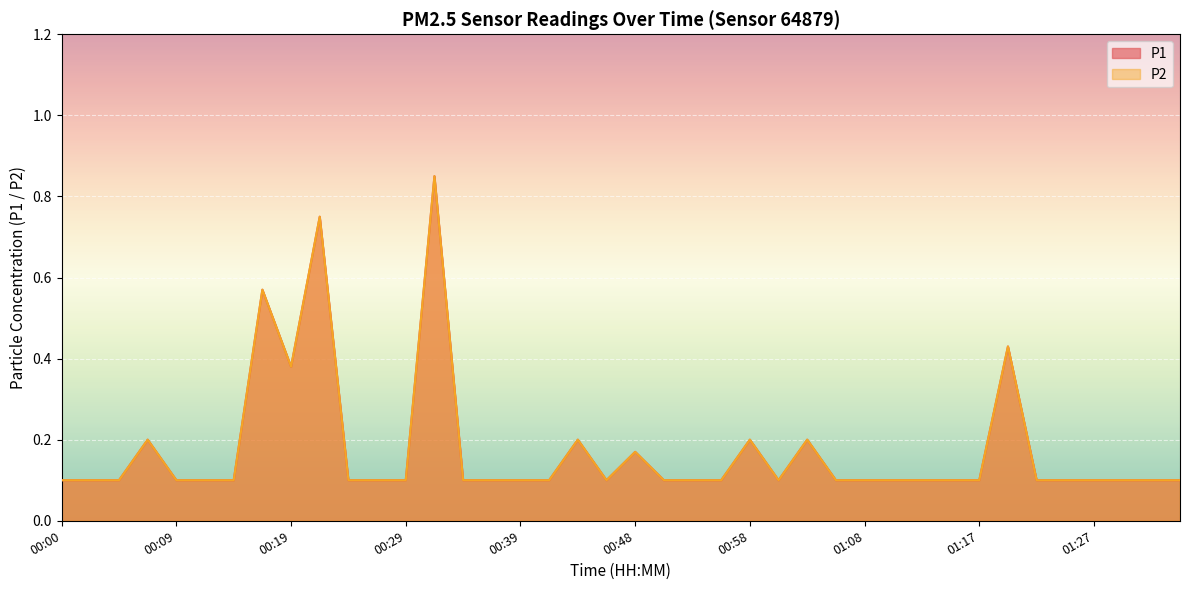

What position from the right is 00:09?

36